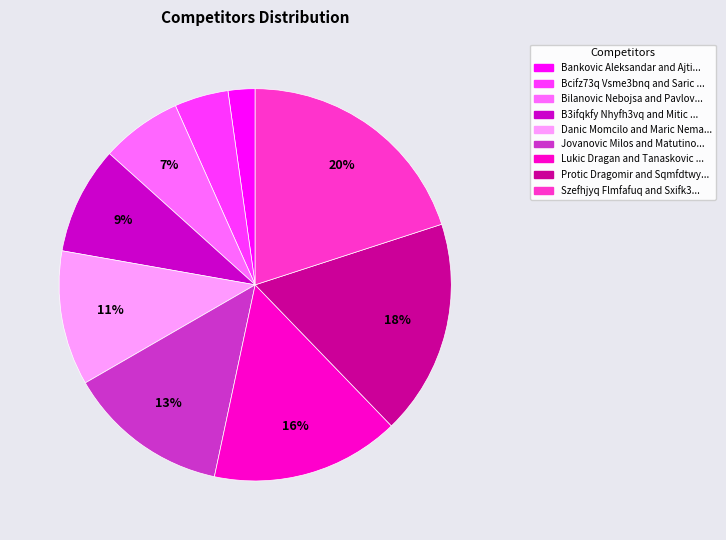

Is there any slice that represents more than half of the pie?

No